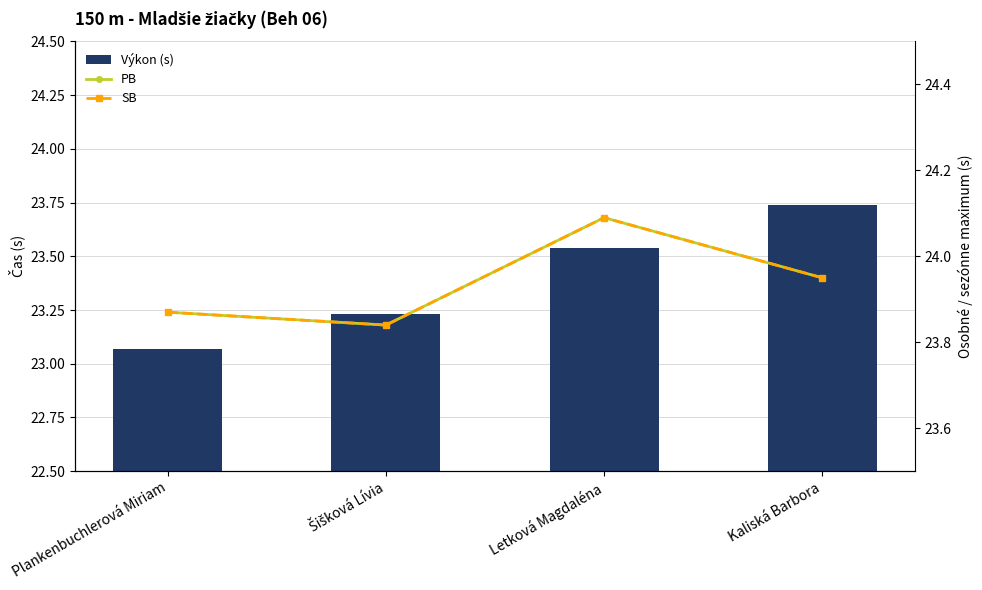

Which series changed the most between Plankenbuchlerová Miriam and Šišková Lívia?

Výkon (s)